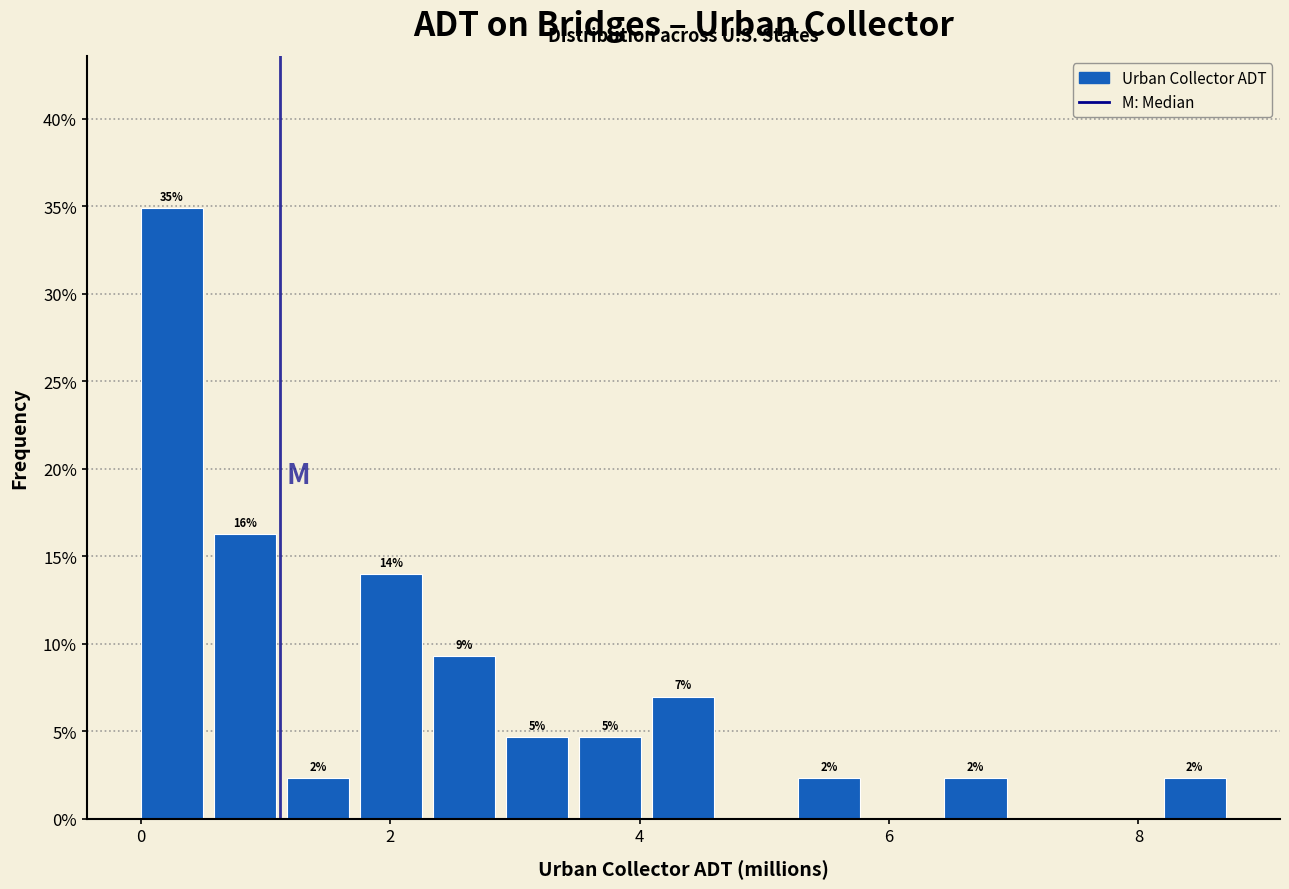

Around what value on the x-axis is the tallest bar? Give the approximate position of its centre, as read against the axis.

0.2